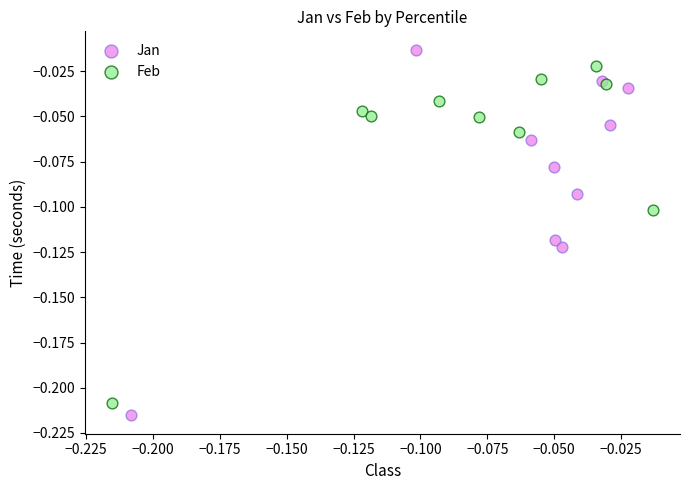

Which series has the largest Y range (max minus min)?

Jan